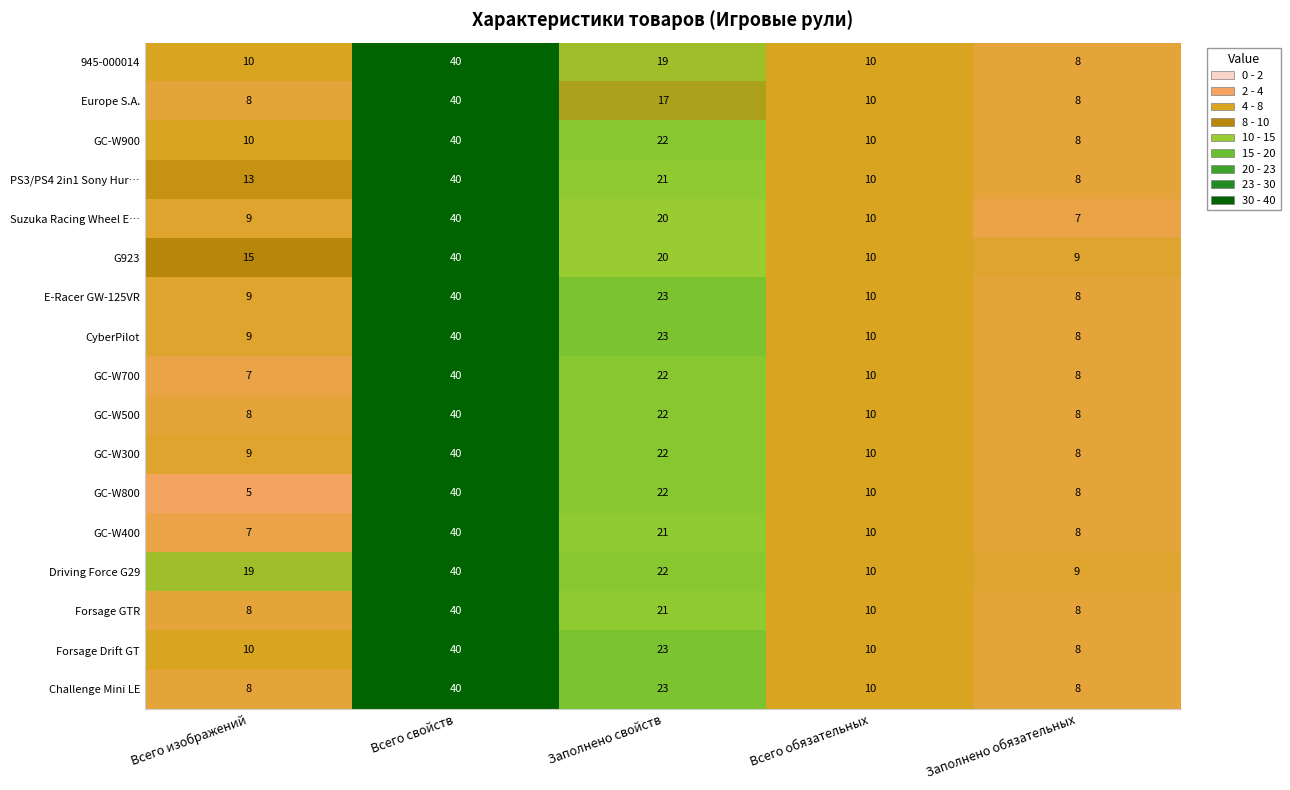

What is the approximate value of Suzuka Racing Wheel E… at Всего изображений, to the nearest 5?

10